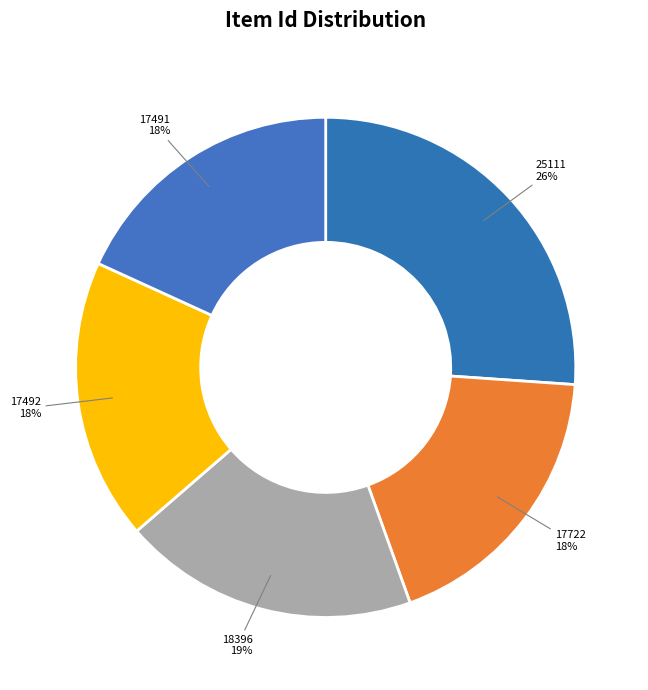

How many segments does this pie chart have?

5